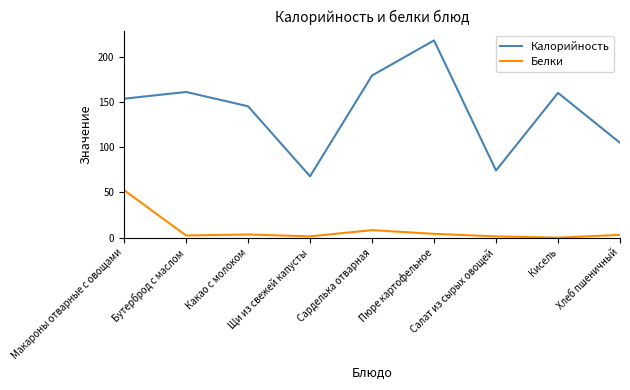

What is the difference between the second highest and second lowest values in the Калорийность series?

105.0